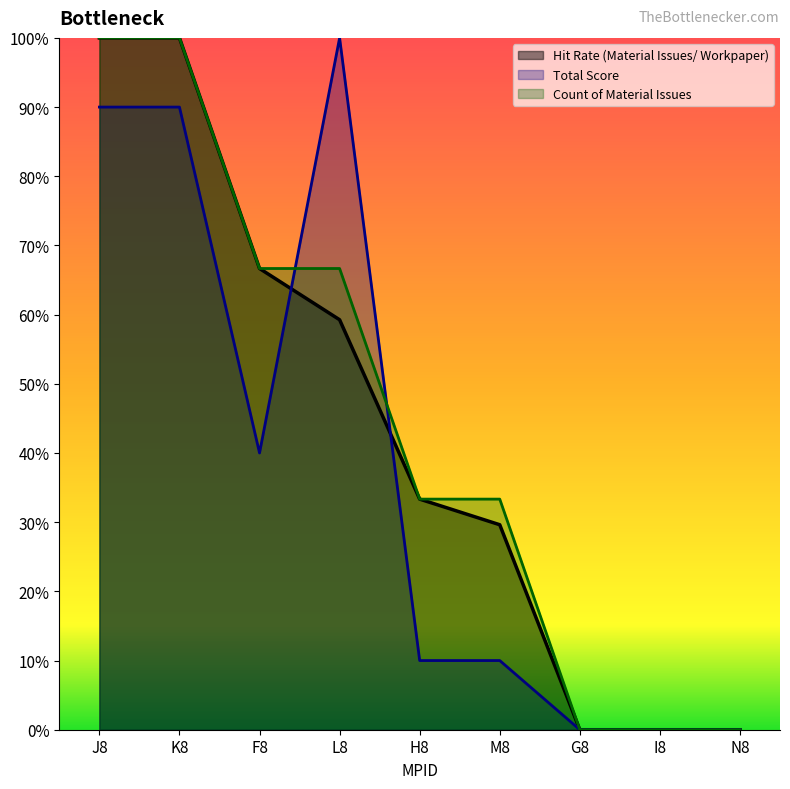

What is the difference between the highest and lowest values at K8?

0.1